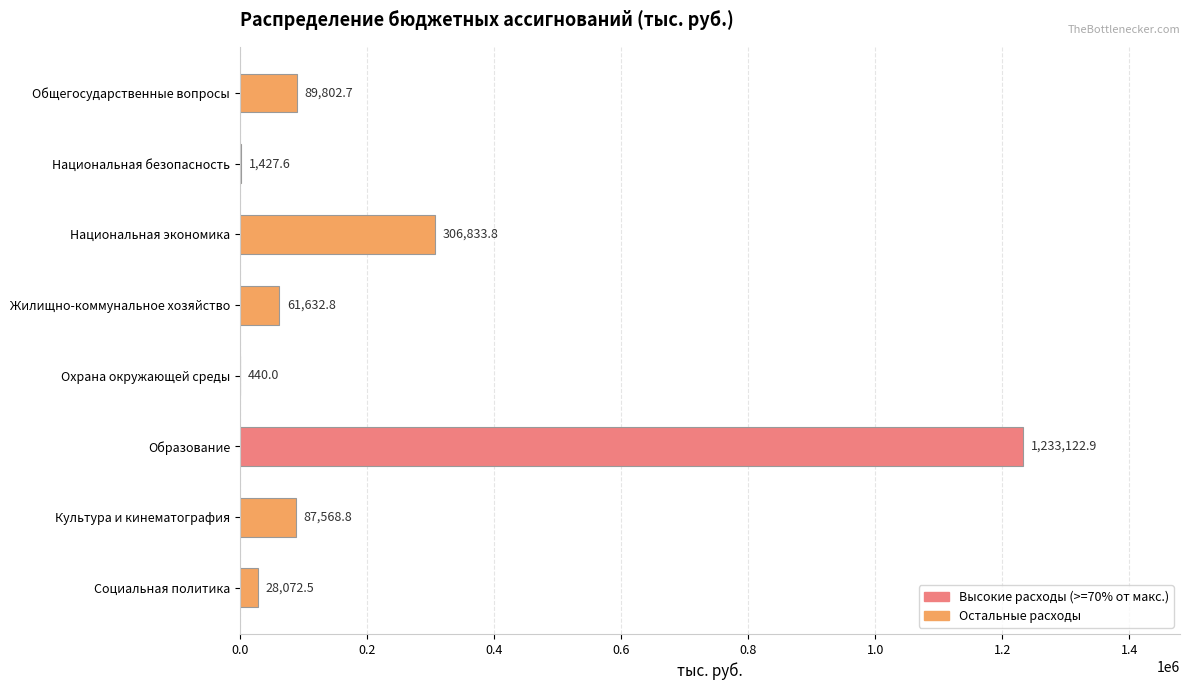

Which category has the highest value across all series?

Образование